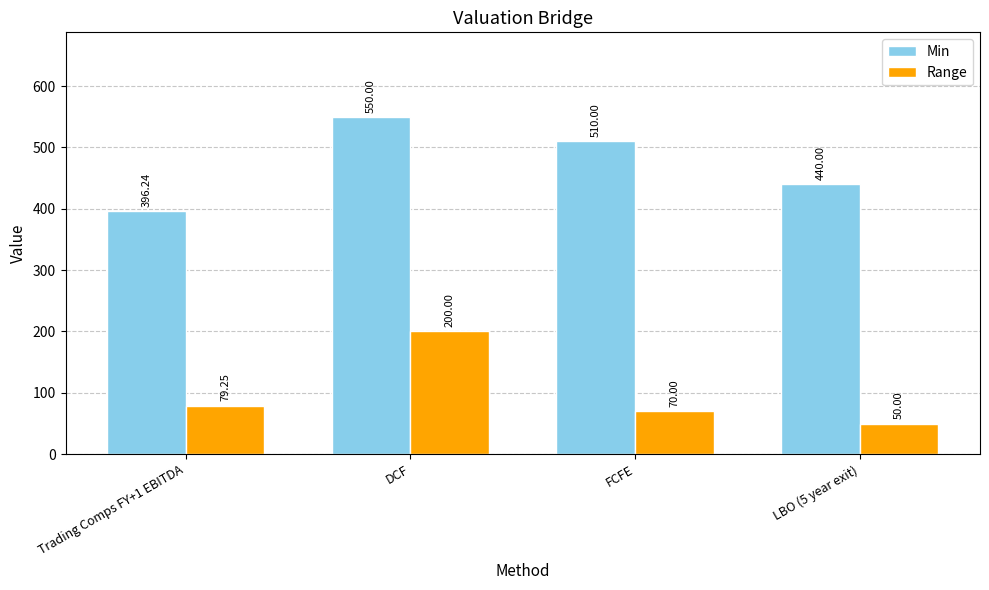

How many bars are there in total?

8